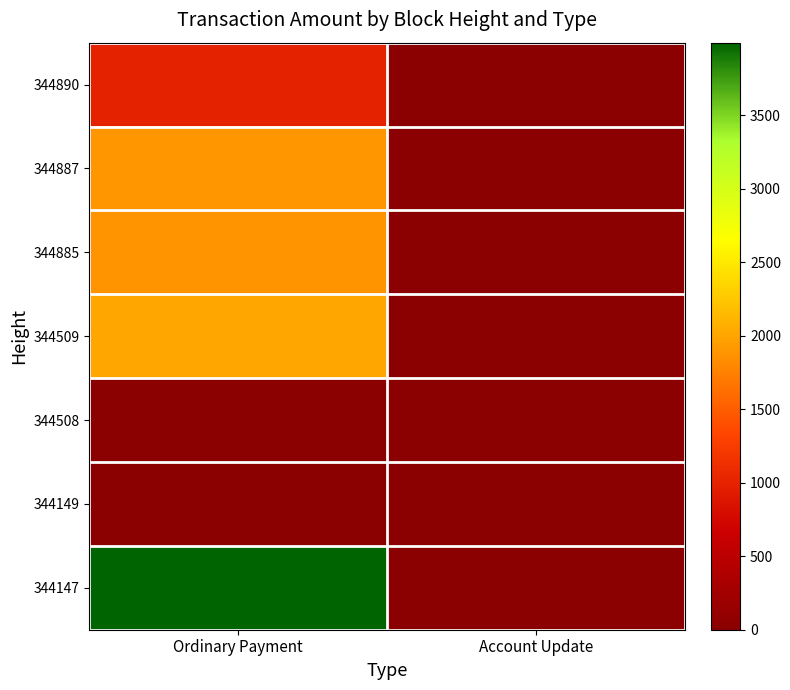

What is the spread (max minus min) of values at Account Update?

1